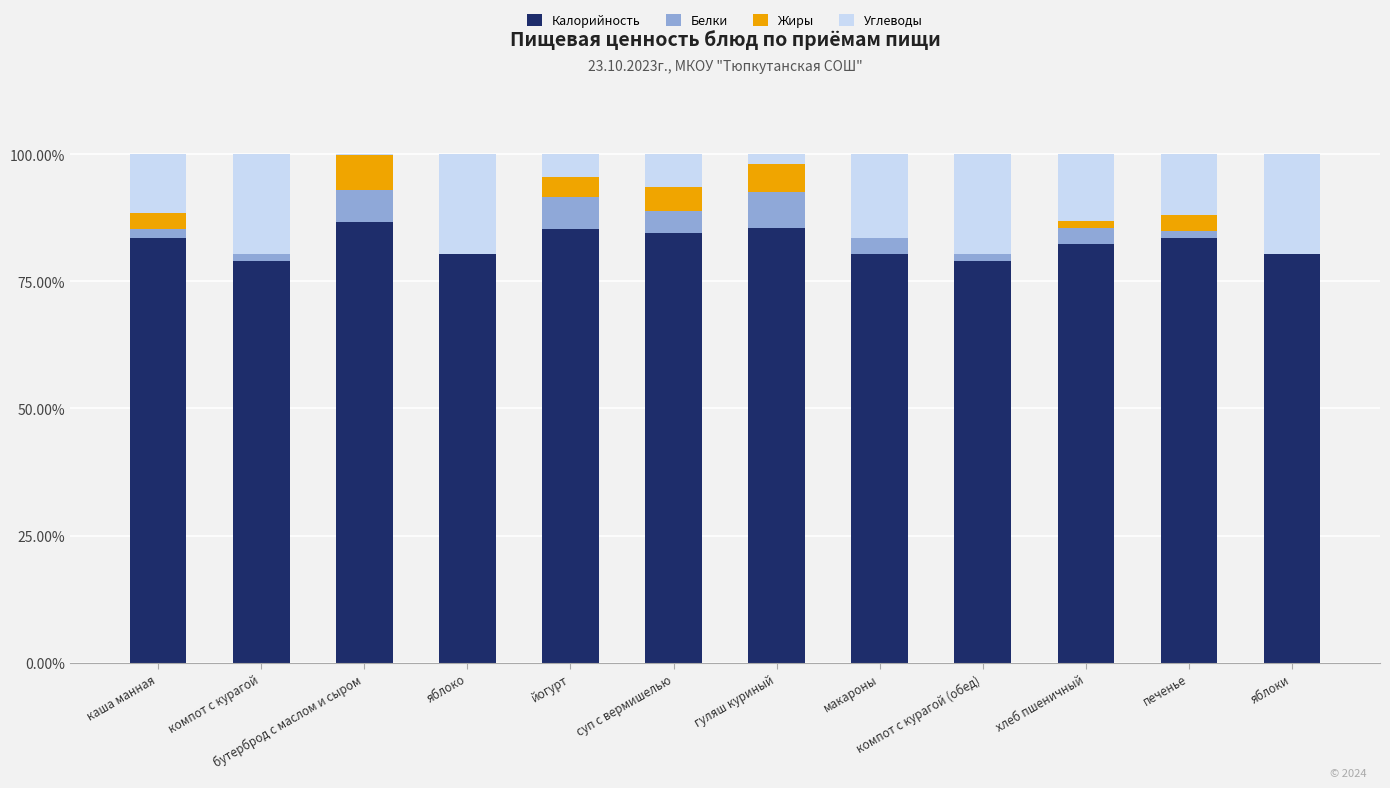

Where is Калорийность nearest to the value 82?

хлеб пшеничный